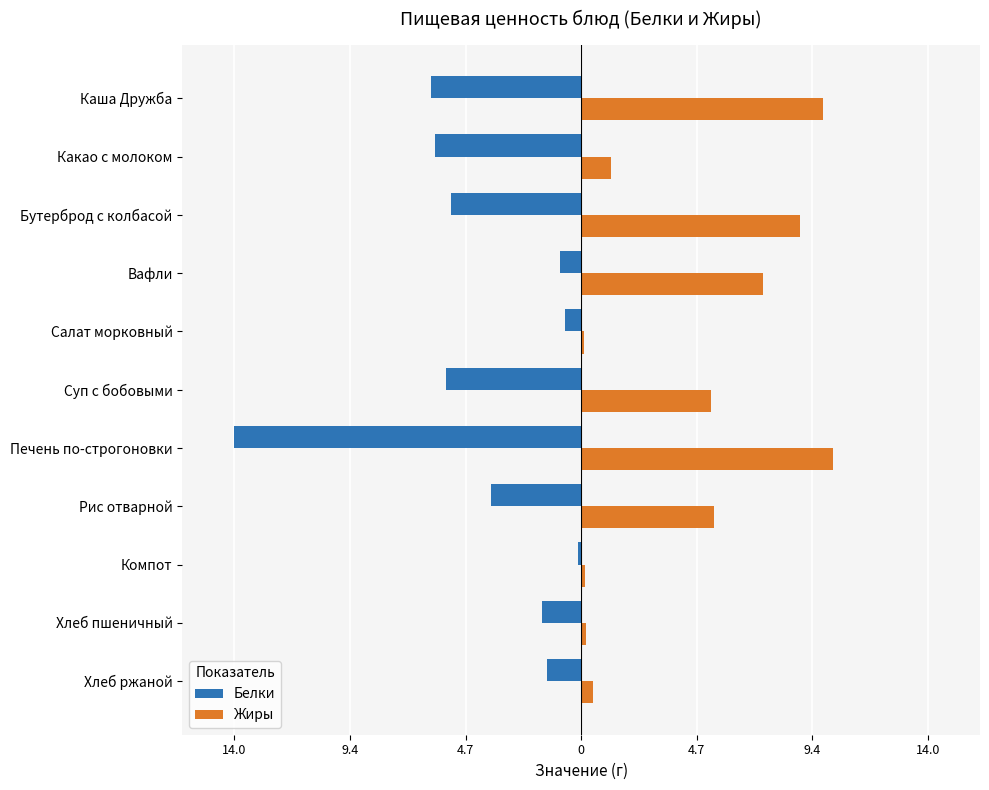

What is the maximum value shown in the chart?

10.2